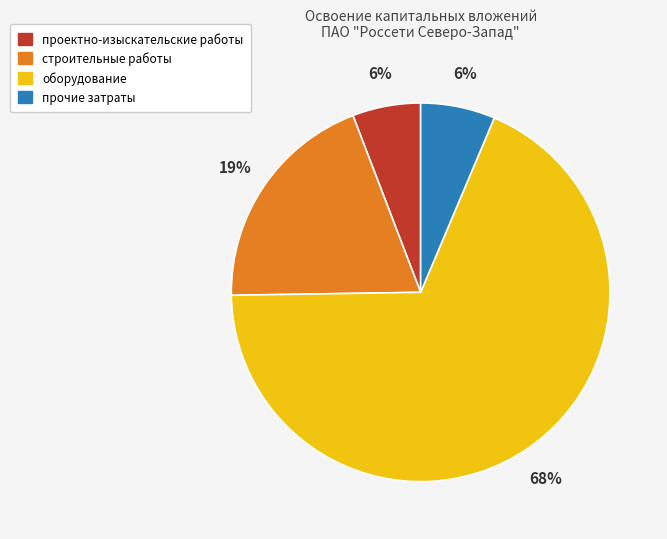

The оборудование slice represents 60% of the pie. True or false?

False